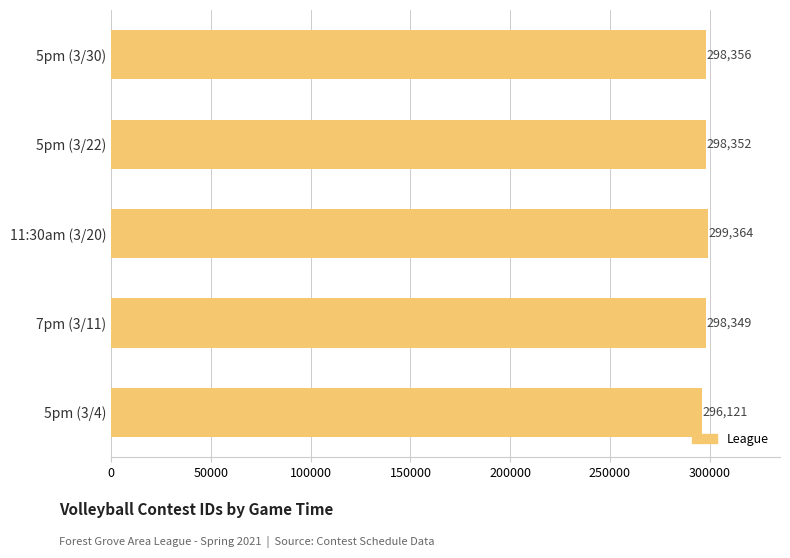

Which has a higher value, 7pm (3/11) or 5pm (3/30)?

5pm (3/30)